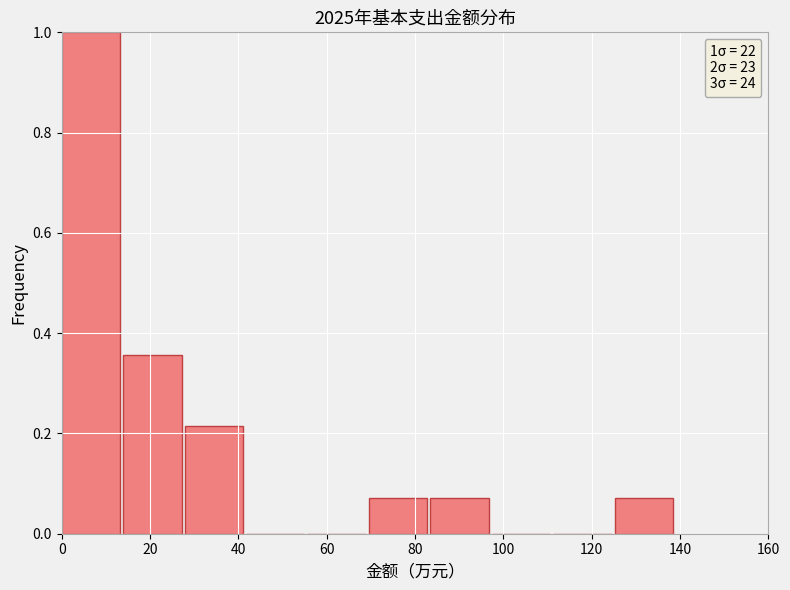

Which range on the x-axis has the tallest bar?

0 to 14